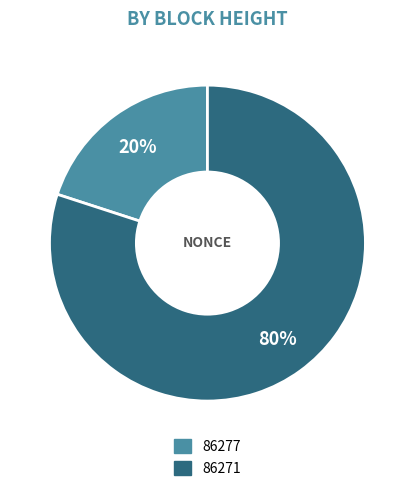

To the nearest percent, what is the difference between the 86277 and 86271 slice percentages?

60%